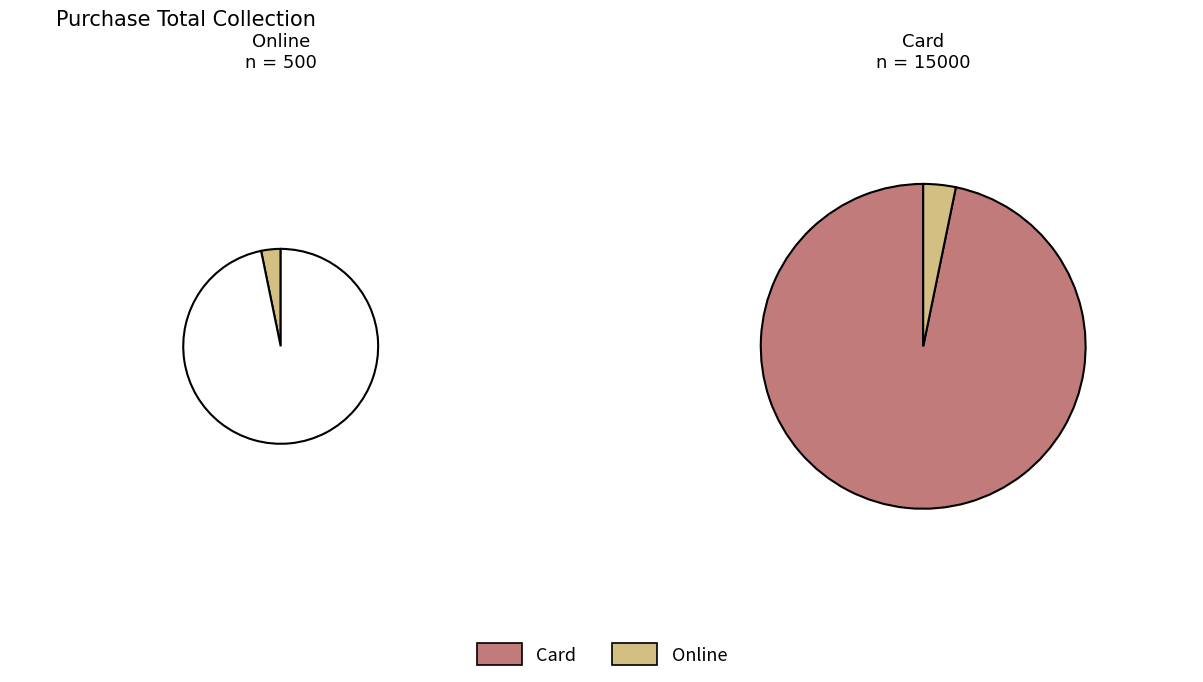

Is it true that Online is 10% of the pie?

False